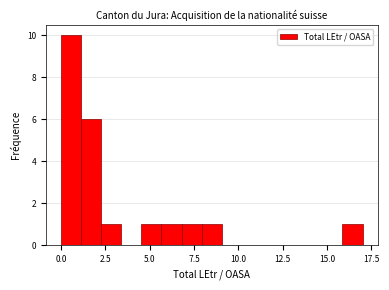

Read against the x-axis, roughly where is the centre of the tallest bar?

0.5